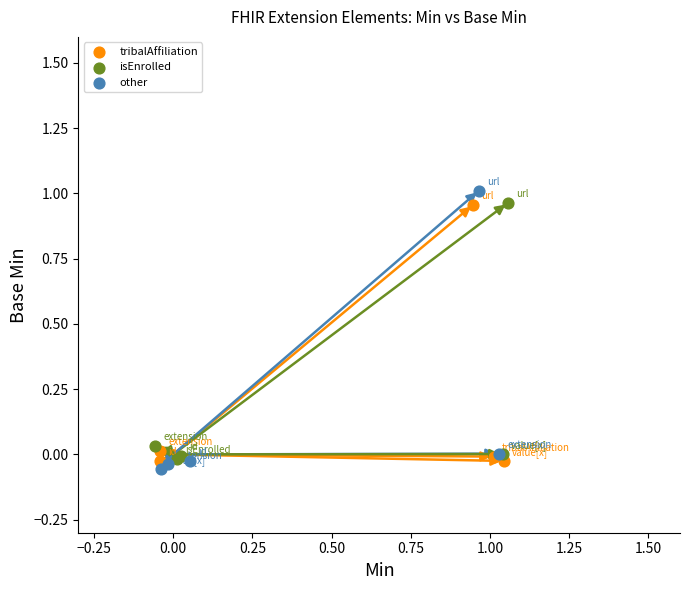

What are all the series names shown in the legend?

tribalAffiliation, isEnrolled, other